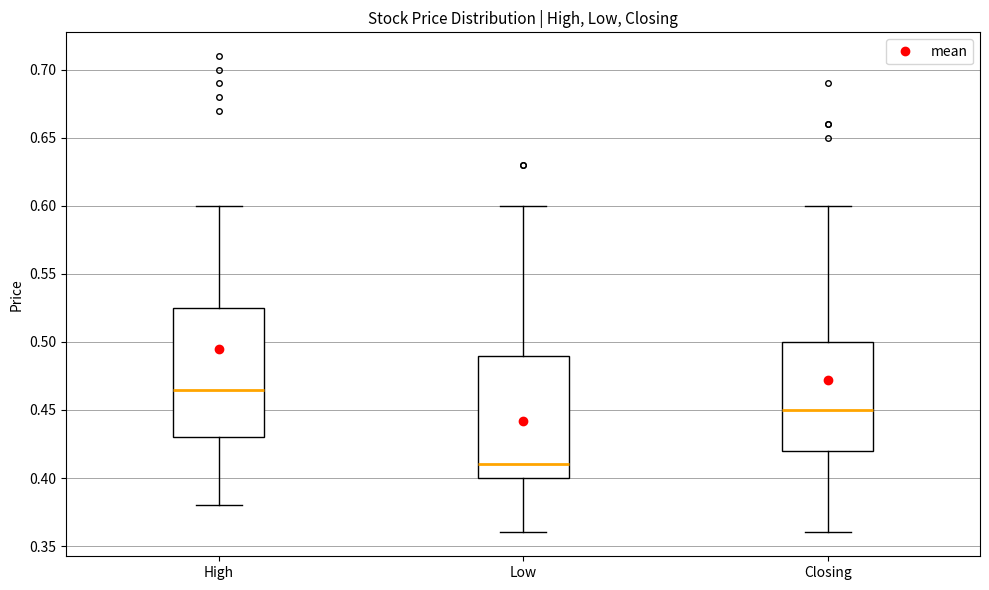

Which box has the highest median line?

High